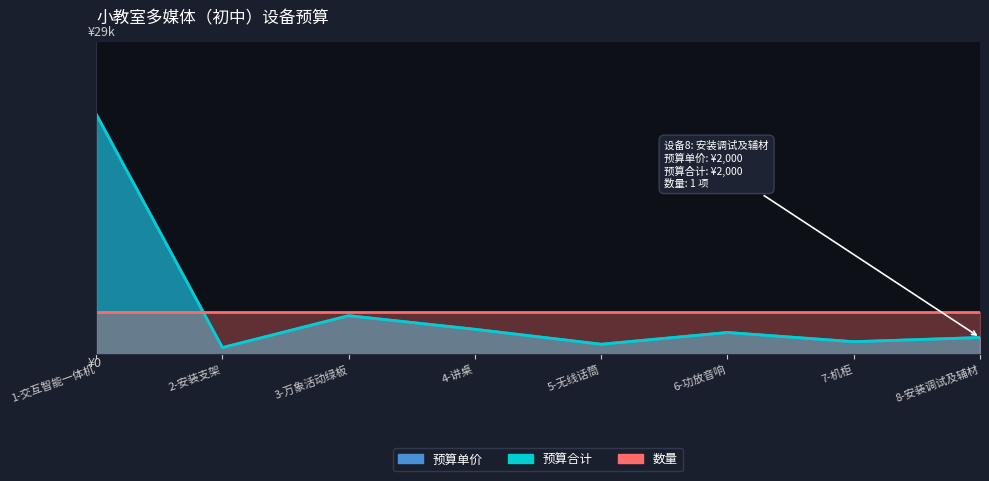

Which series has the widest spread of values?

预算单价